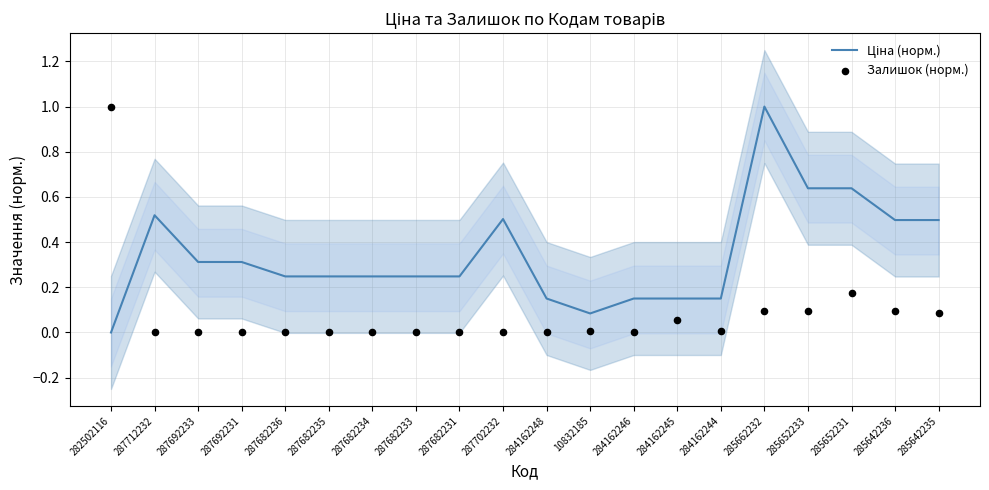

Which series has the largest total across all categories?

Ціна (норм.)